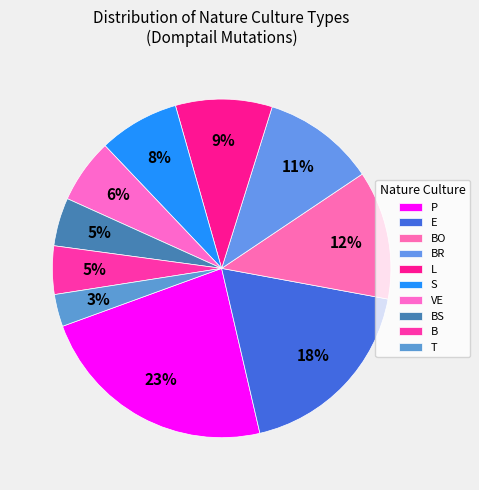

Rank the categories by value from highest to lowest.

P, E, BO, BR, L, S, VE, BS, B, T